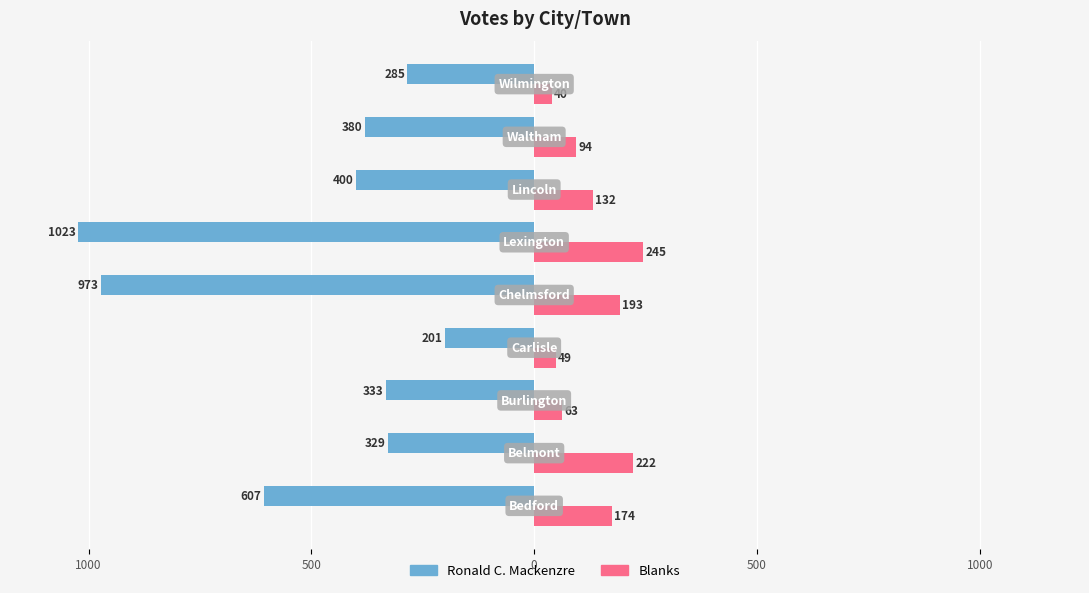

Reading left to right, transcribe all the data shown in this chart.

Ronald C. Mackenzre: -607	-329	-333	-201	-973	-1023	-400	-380	-285
Blanks: 174	222	63	49	193	245	132	94	40